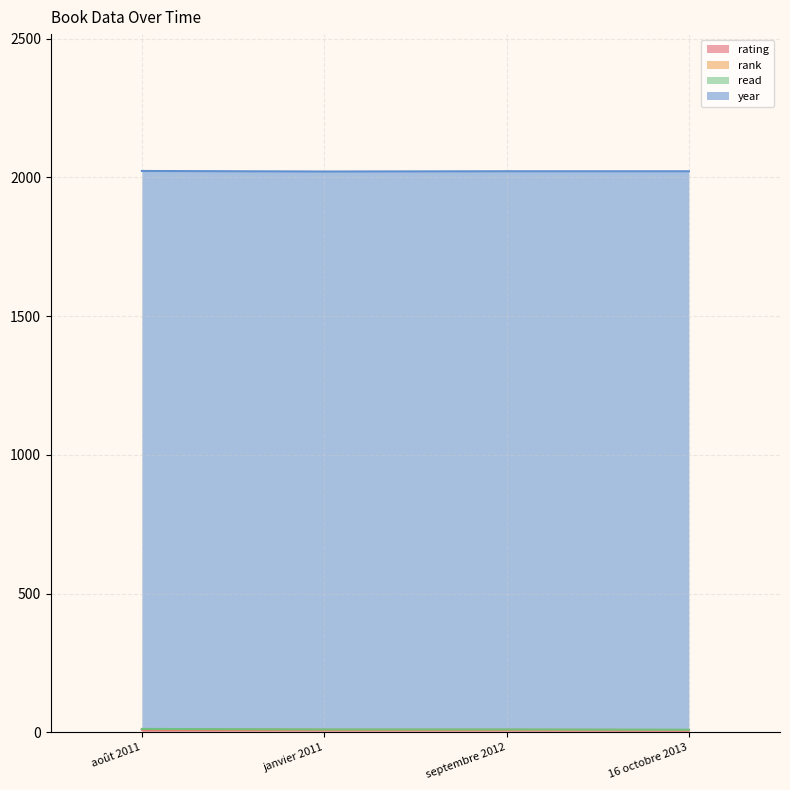

At which label is rank closest to 1?

janvier 2011